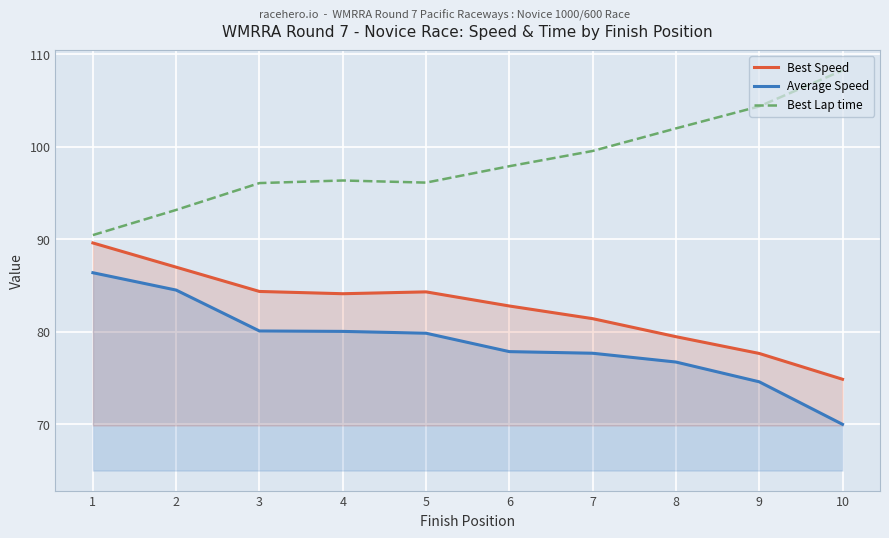

True or false: Best Speed and Best Lap time cross at least once.

False